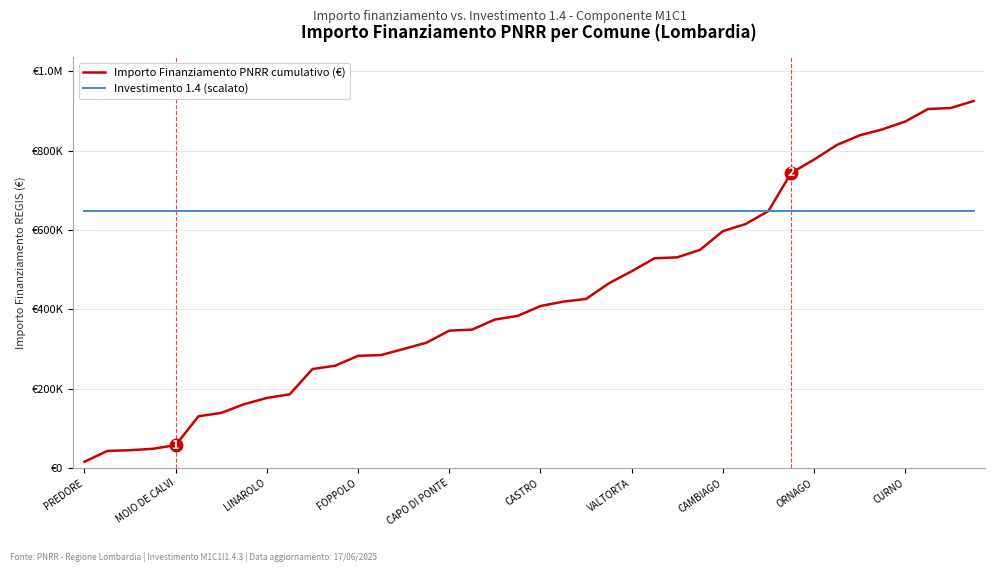

What is the sum of all Importo Finanziamento PNRR cumulativo (€) values?

17474513.0